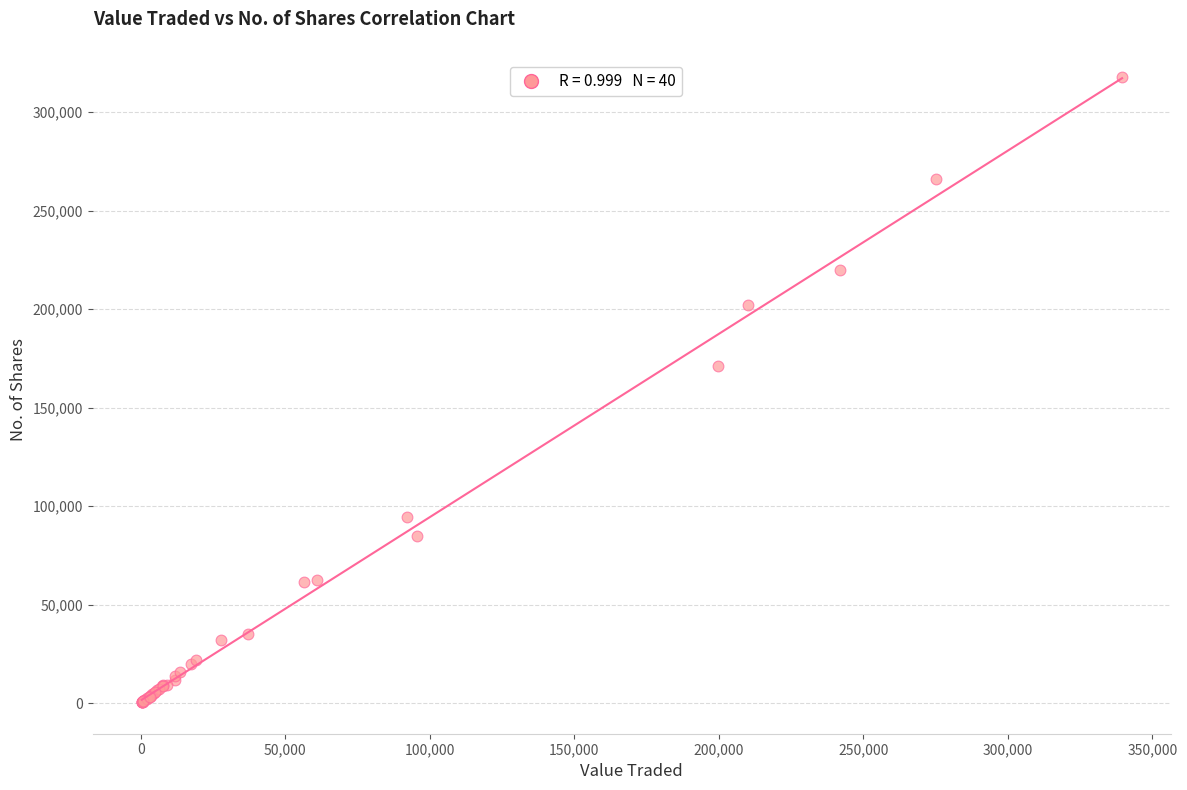

What Y value in the scatter plot is closest to 159017?

171221